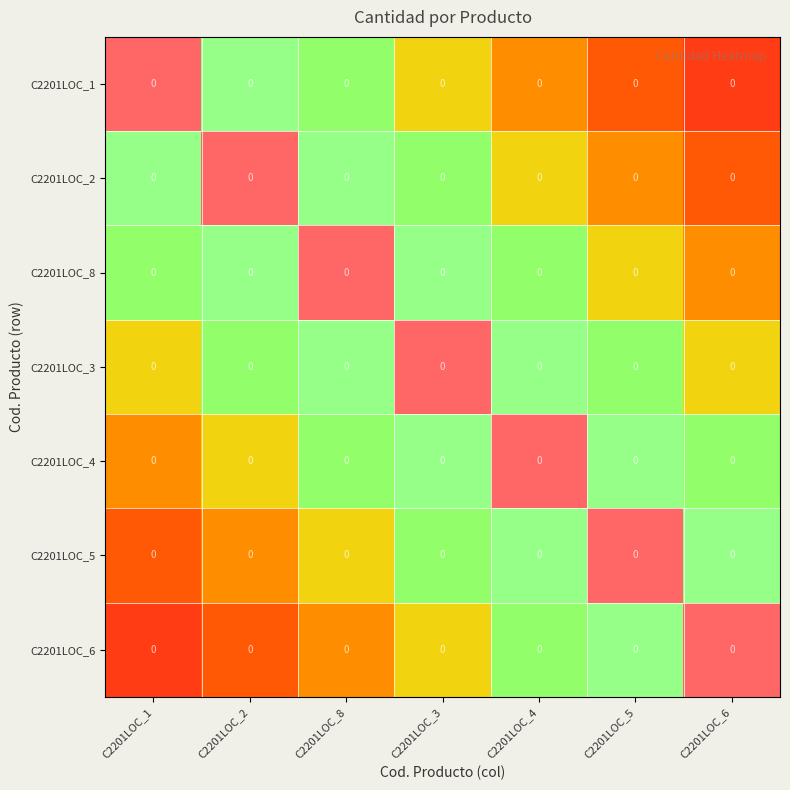

At which category is the sum across all series the highest?

C2201LOC_3